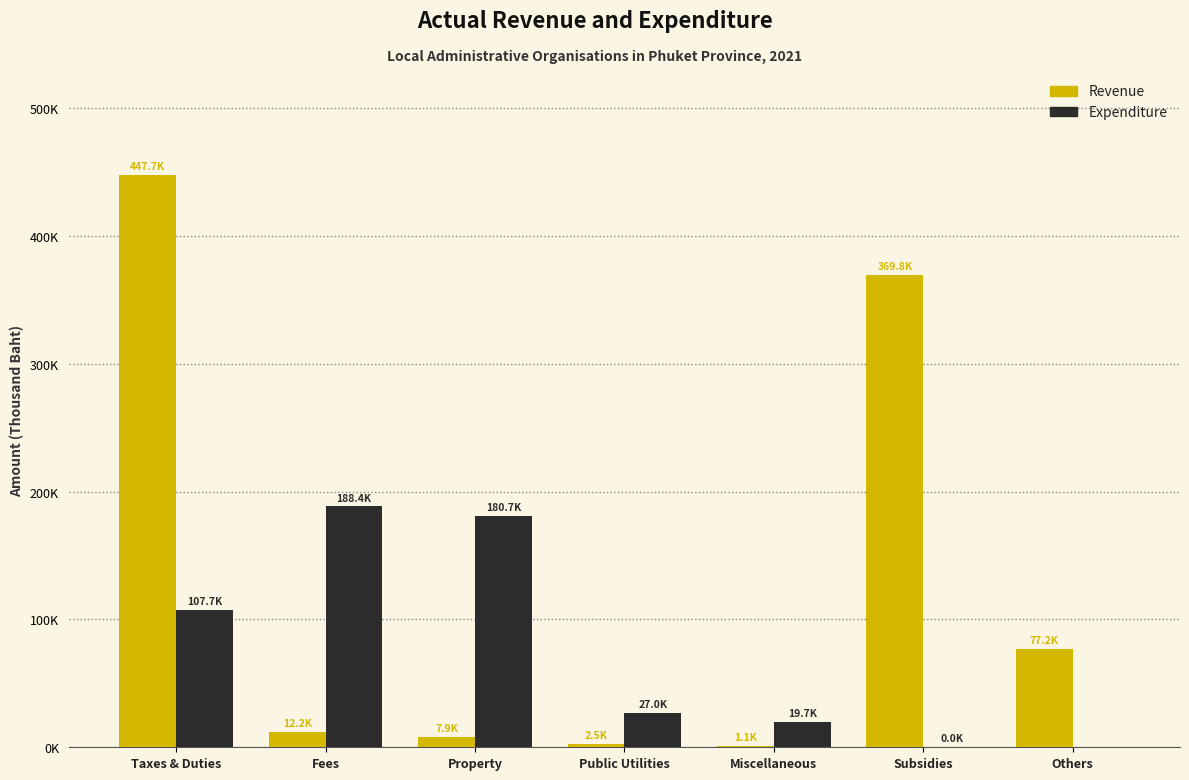

What are all the series names shown in the legend?

Revenue, Expenditure